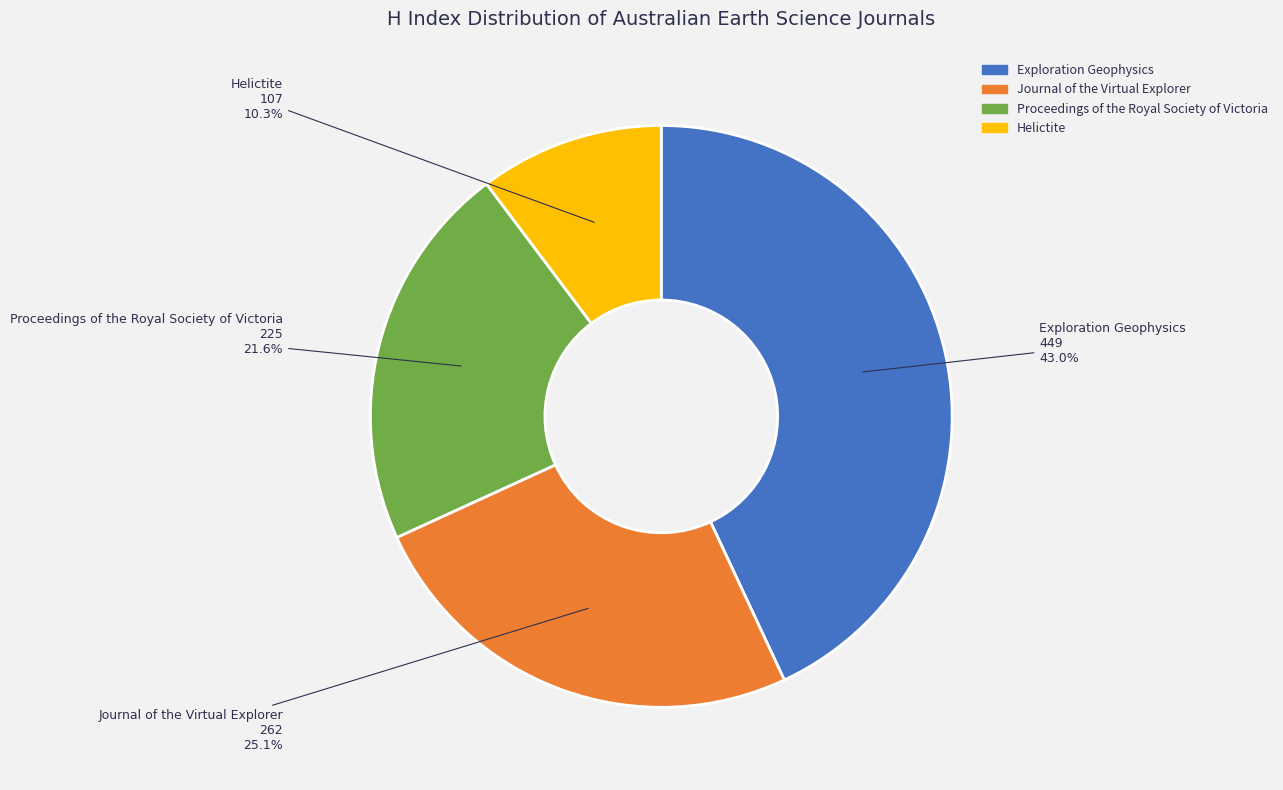

Which has a higher value, Journal of the Virtual Explorer or Exploration Geophysics?

Exploration Geophysics